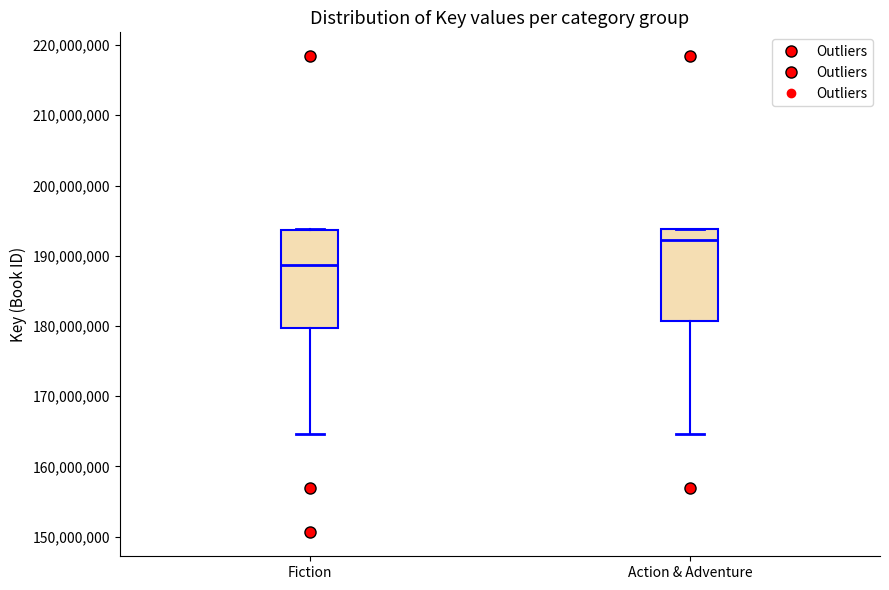

Where does the median line of the box for Fiction sit on the y-axis? The values are not printed on the chart, so give them approximately, as read against the axis.

189000000